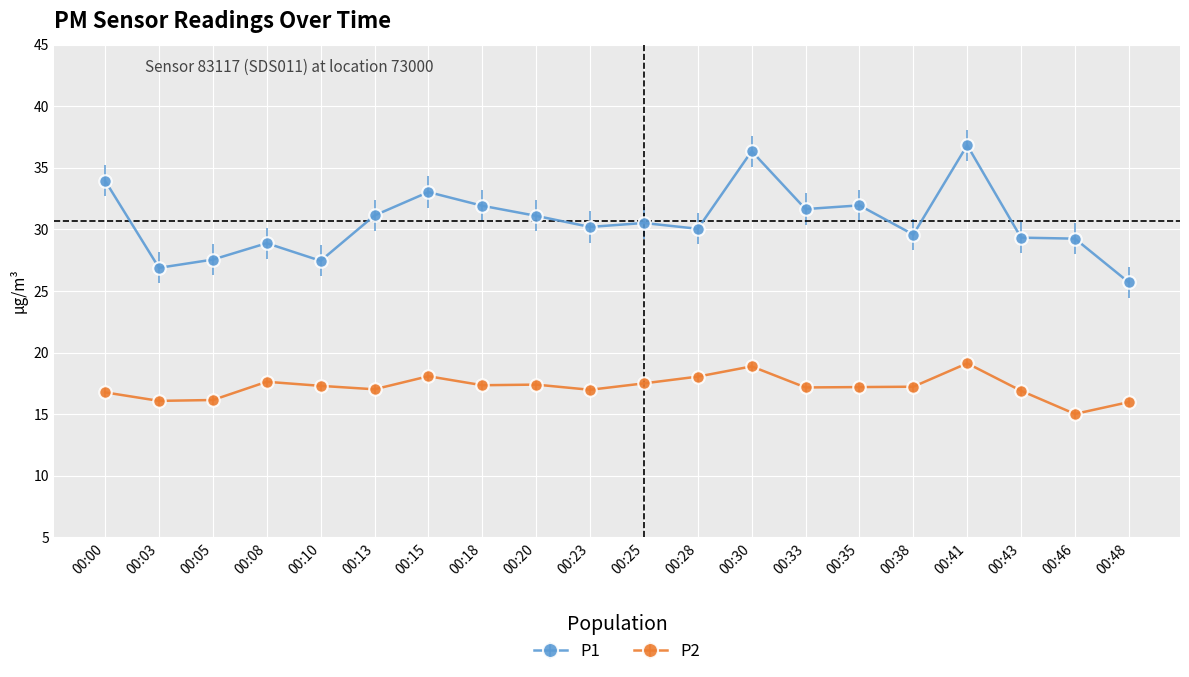

The value of P1 at 00:23 is 50.0. True or false?

False